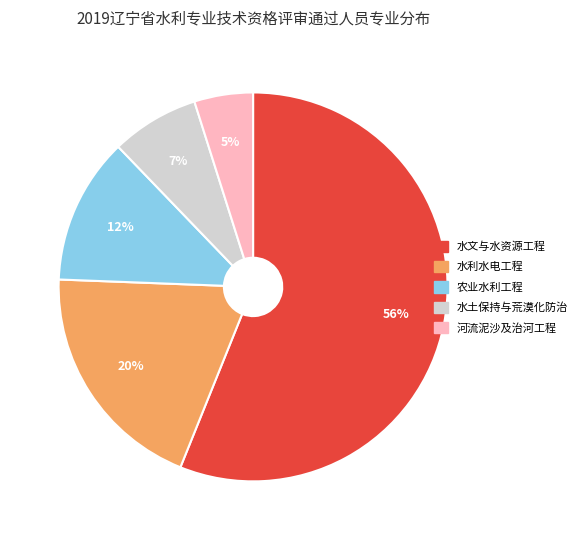

To the nearest percent, what portion does 水文与水资源工程 represent?

56%